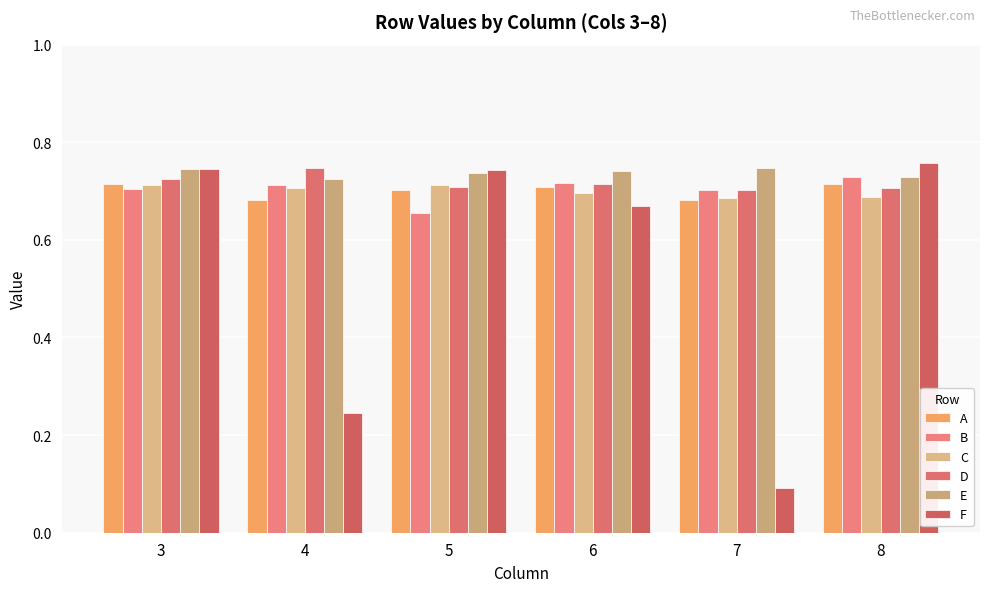

True or false: D has a value of 0.4 at 3.

False